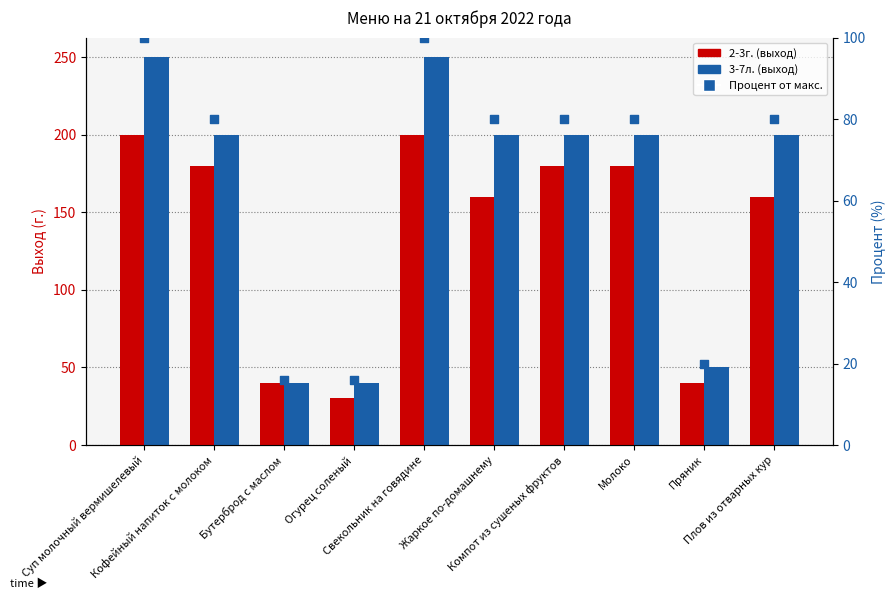

What is the total value across all series at Компот из сушеных фруктов?

460